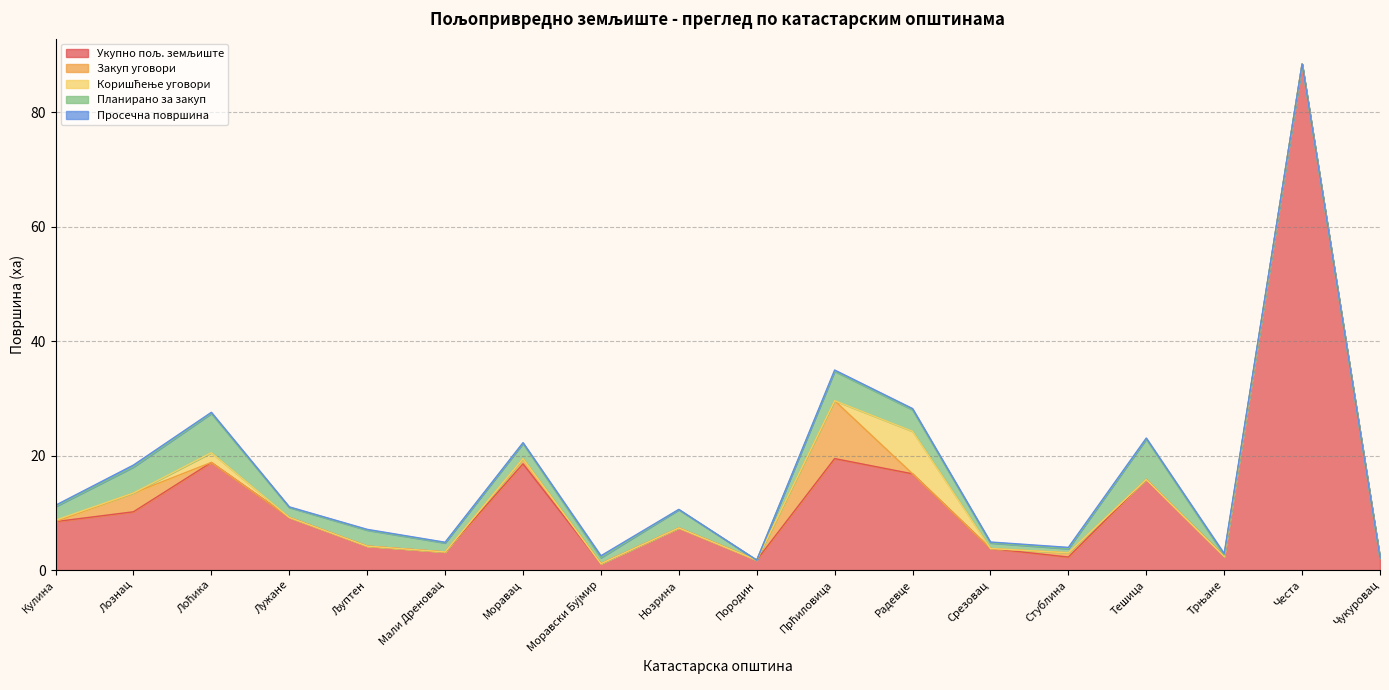

True or false: Планирано за закуп and Коришћење уговори cross at least once.

True